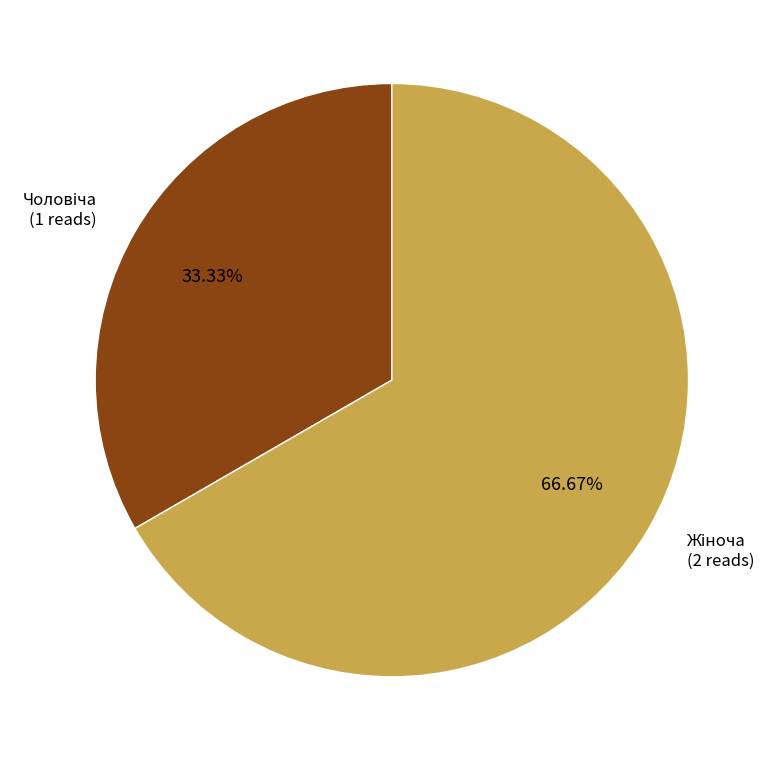

Does any single category account for the majority?

Yes